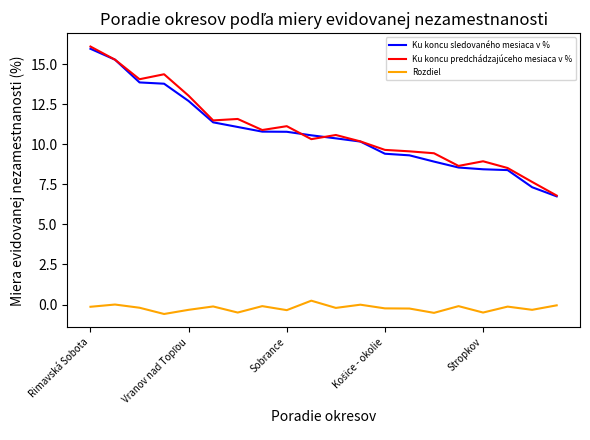

Which series has the widest spread of values?

Ku koncu predchádzajúceho mesiaca v %